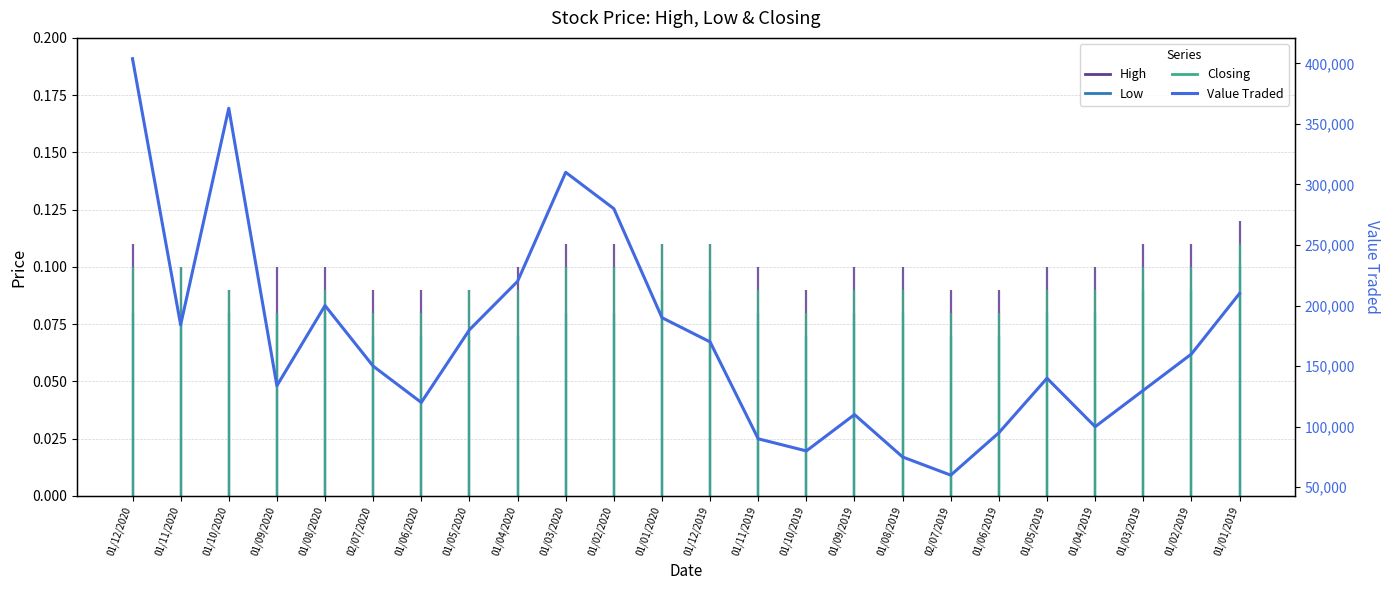

List the labels in order of value, smallest first.

02/07/2019, 01/08/2019, 01/10/2019, 01/11/2019, 01/06/2019, 01/04/2019, 01/09/2019, 01/06/2020, 01/03/2019, 01/09/2020, 01/05/2019, 02/07/2020, 01/02/2019, 01/12/2019, 01/05/2020, 01/11/2020, 01/01/2020, 01/08/2020, 01/01/2019, 01/04/2020, 01/02/2020, 01/03/2020, 01/10/2020, 01/12/2020